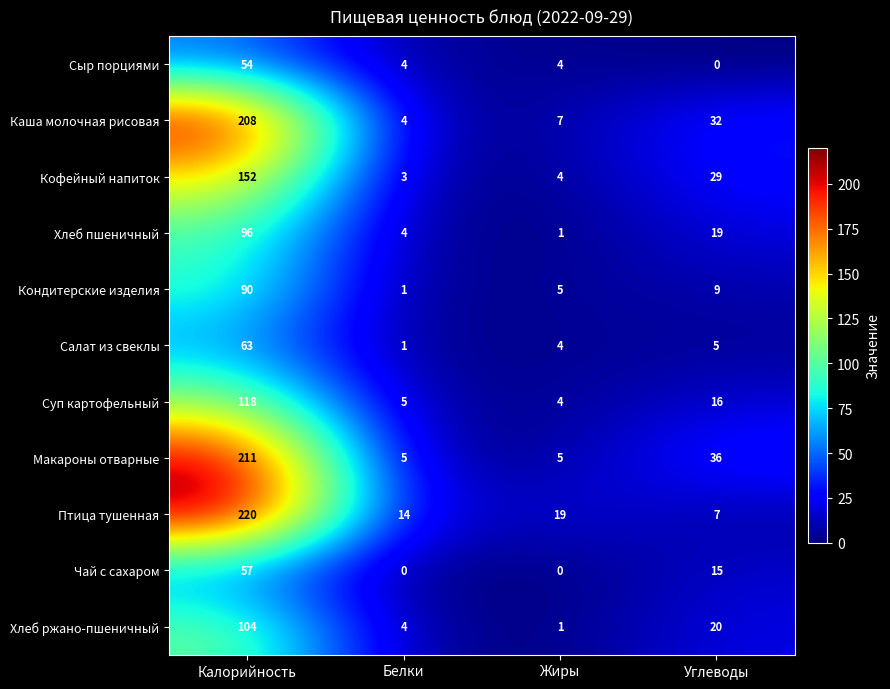

Between Белки and Углеводы, which series saw the biggest shift?

Макароны отварные